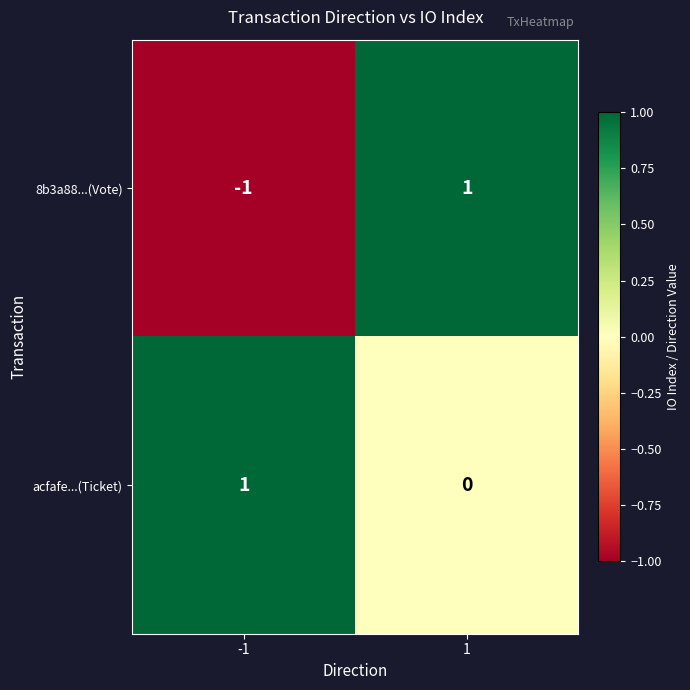

Is it true that acfafe...(Ticket) equals 2 at -1?

False